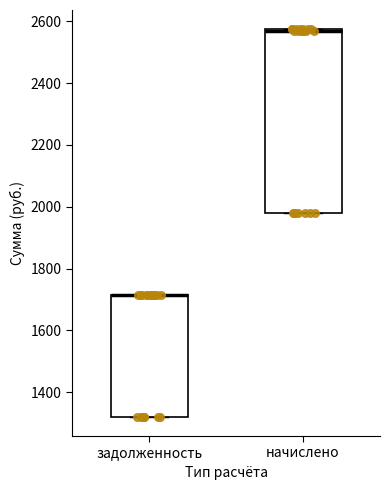

Reading left to right, read every box against the y-axis: the position of its median line, the range the box covers, and the ends of its whiskers. The values are not printed on the chart, so give them approximately, as read against the axis.

задолженность: median 1720 (drawn on the box's upper edge), box 1320 to 1720, whiskers 1320 to 1720
начислено: median 2580 (drawn on the box's upper edge), box 1980 to 2580, whiskers 1980 to 2580